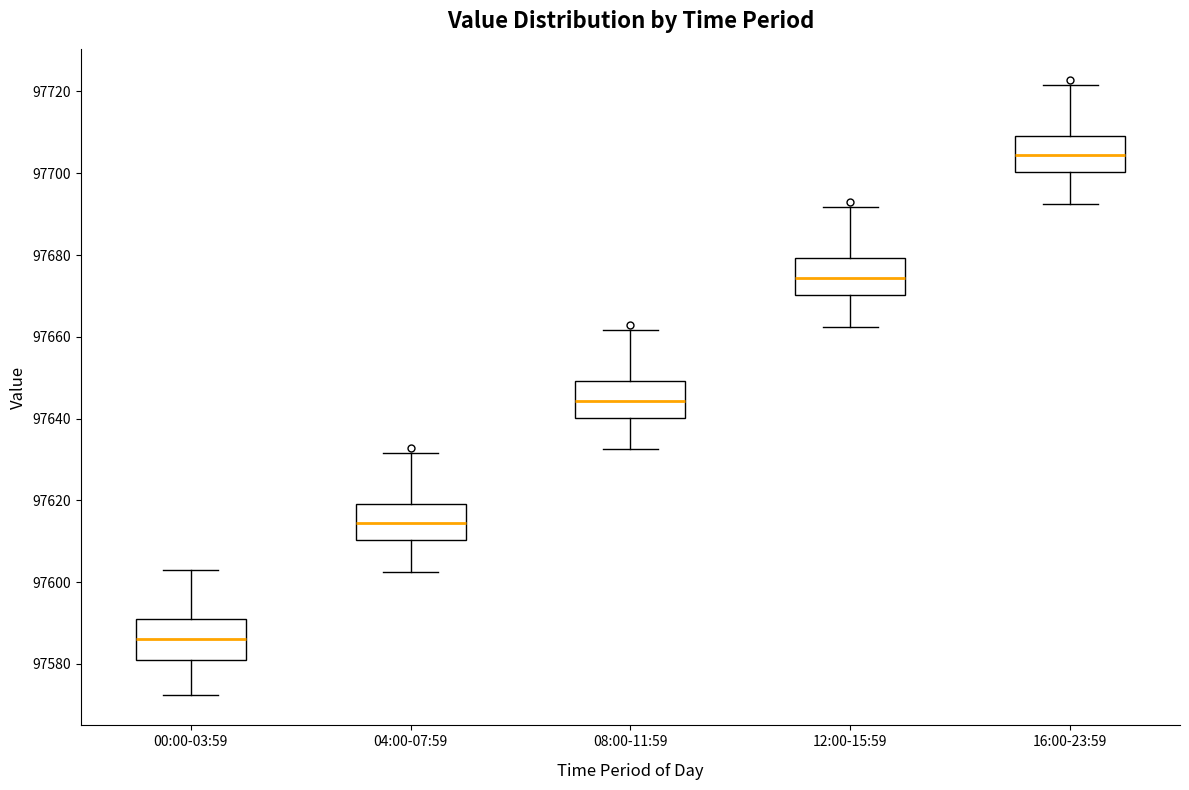

Reading left to right, transcribe this box plot: for each box, give where its median line is, the range the box spans, and where its two whiskers end, as read against the y-axis. The values are not printed on the chart, so give them approximately, as read against the axis.

00:00-03:59: median 97586, box 97580 to 97590, whiskers 97572 to 97602
04:00-07:59: median 97614, box 97610 to 97620, whiskers 97602 to 97632
08:00-11:59: median 97644, box 97640 to 97650, whiskers 97632 to 97662
12:00-15:59: median 97674, box 97670 to 97680, whiskers 97662 to 97692
16:00-23:59: median 97704, box 97700 to 97710, whiskers 97692 to 97722